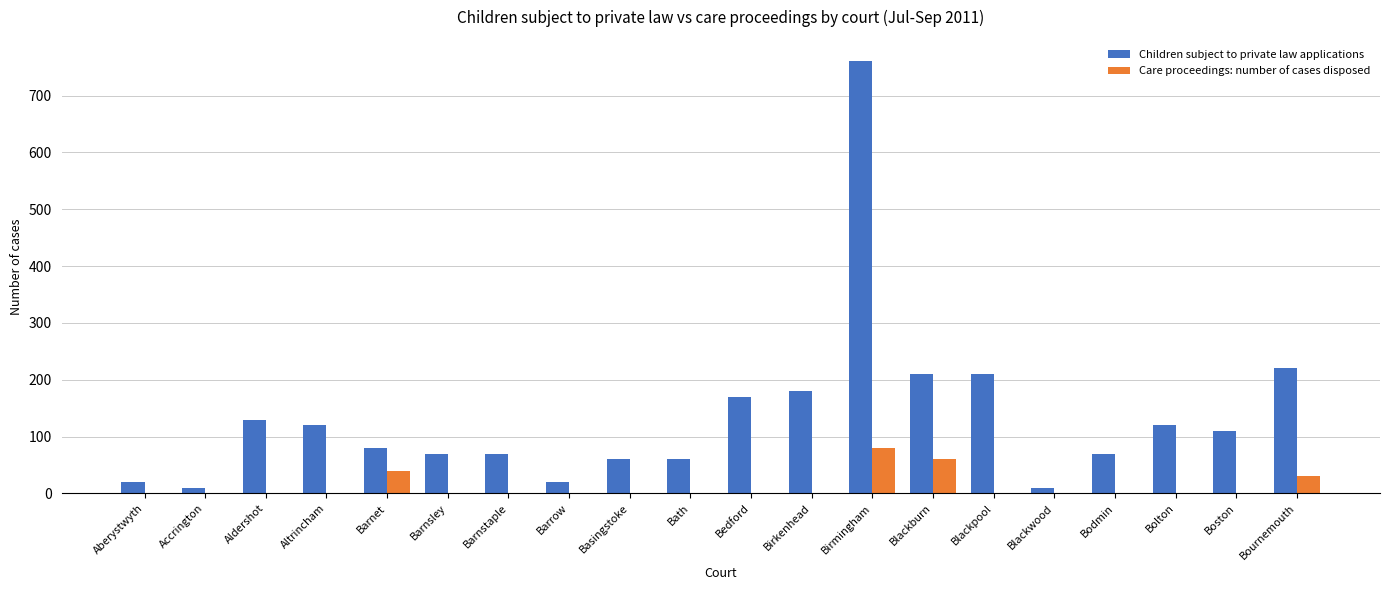

What are all the series names shown in the legend?

Children subject to private law applications, Care proceedings: number of cases disposed